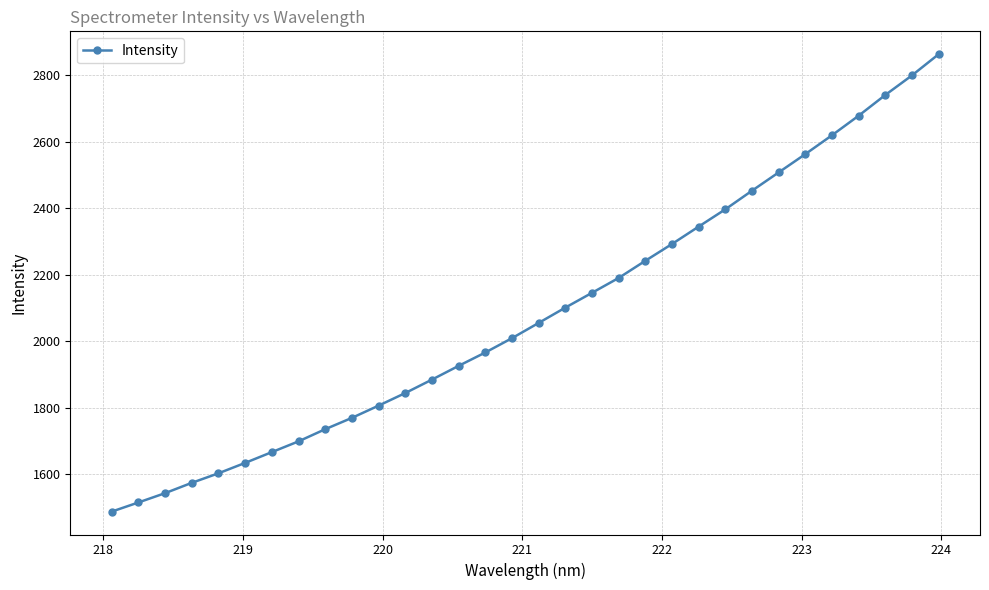

True or false: the data has more than 2 interior local peaks.

False